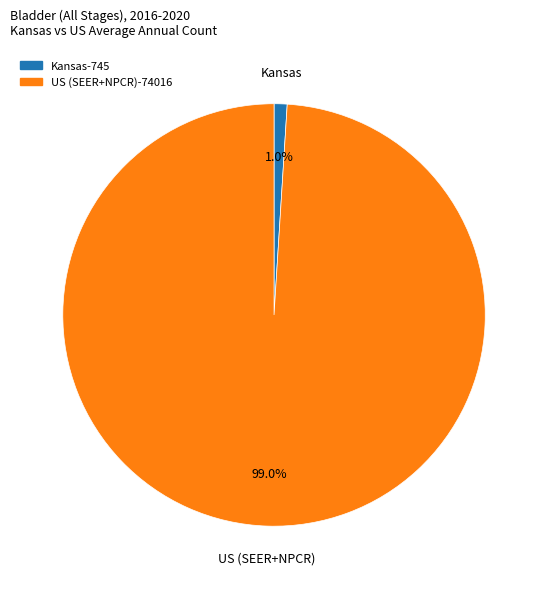

What is the largest slice in the pie chart?

US (SEER+NPCR)